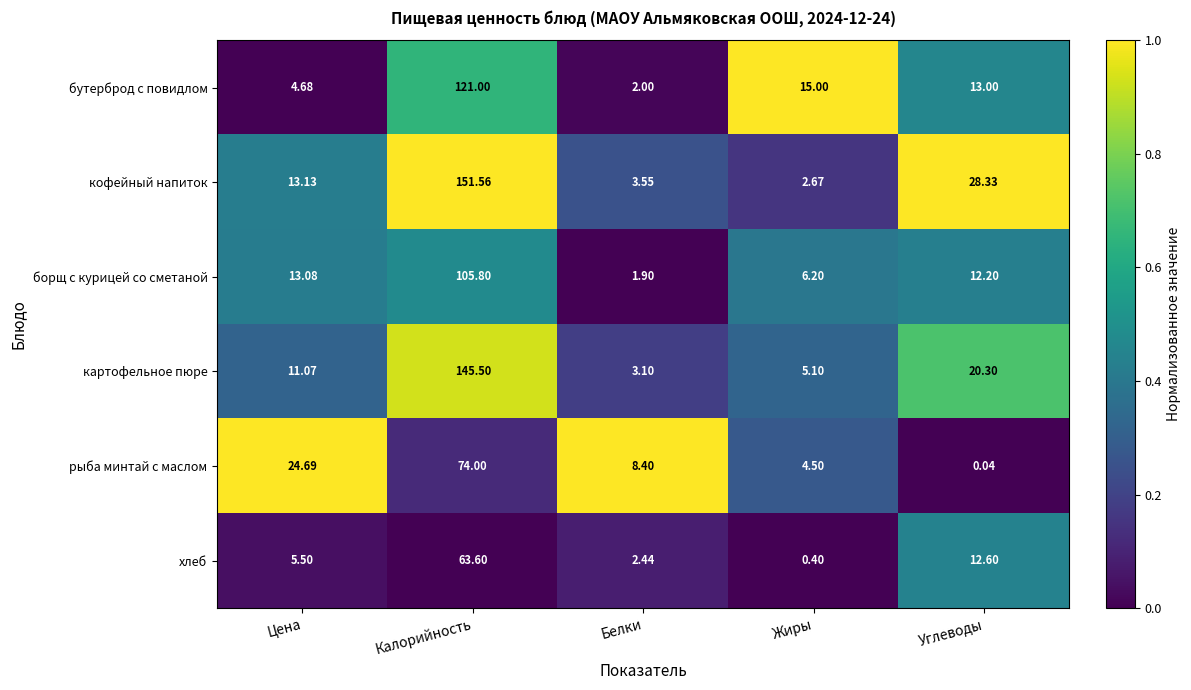

Count the number of data series in this chart.

6